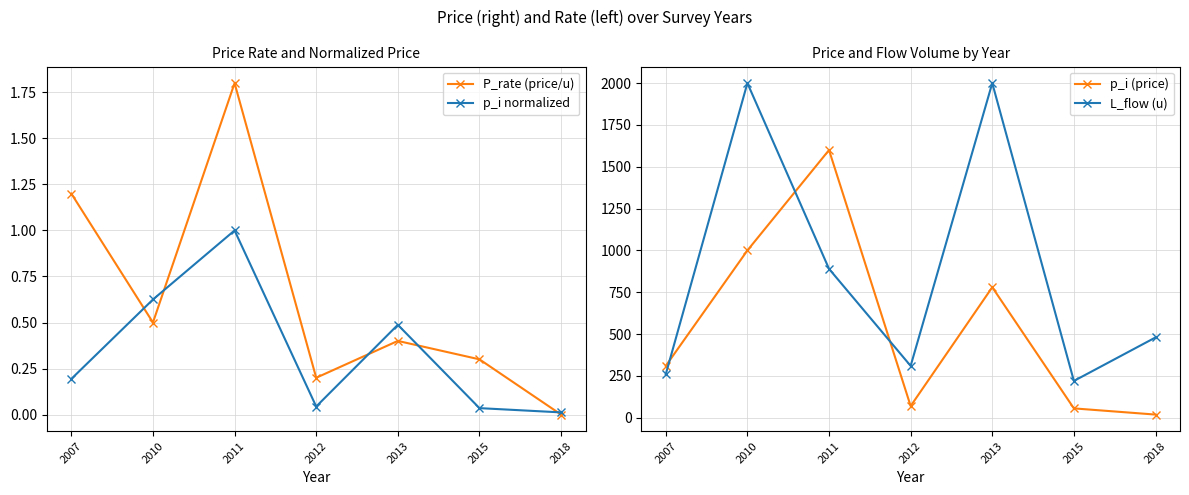

Where is the first local maximum for p_i normalized?

2011